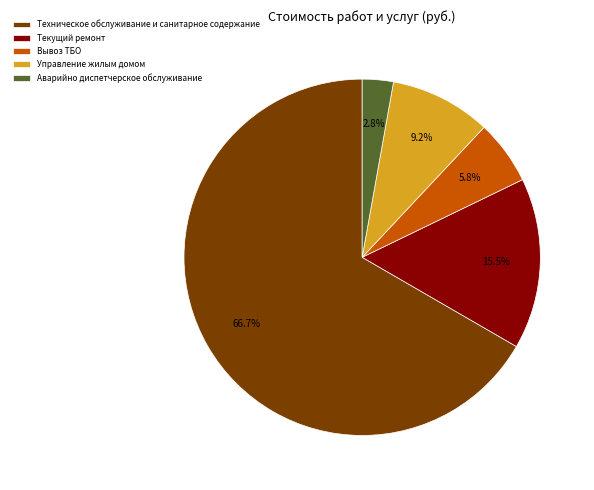

What percentage is NOT represented by Управление жилым домом?

90.8%